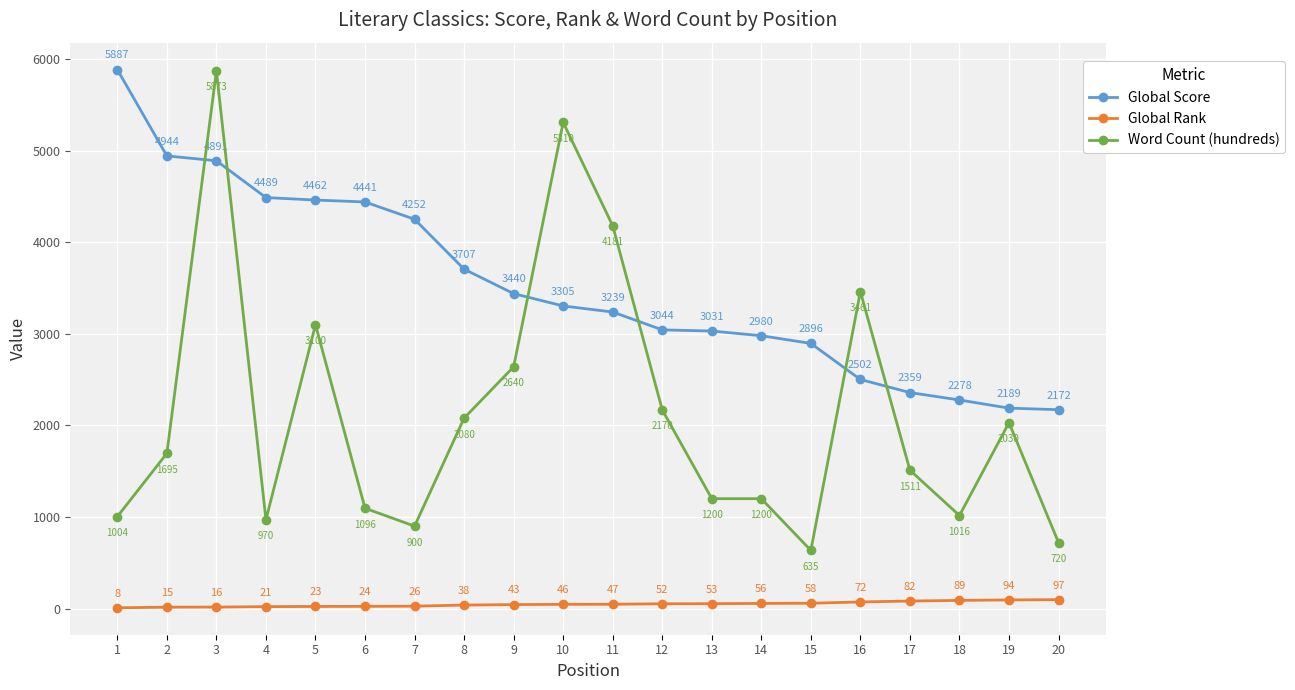

What are all the series names shown in the legend?

Global Score, Global Rank, Word Count (hundreds)